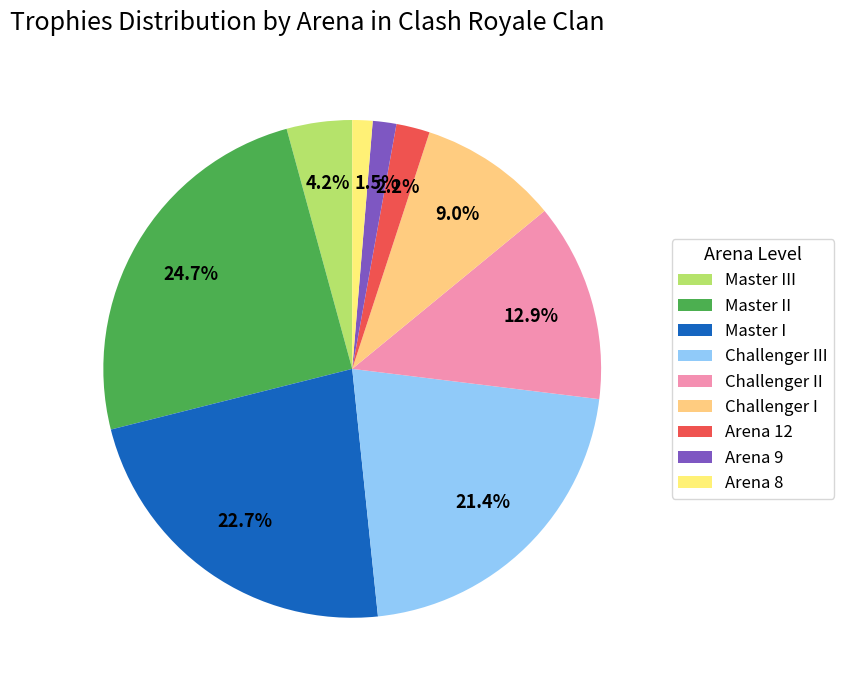

What percentage is NOT represented by Challenger I?

91.0%